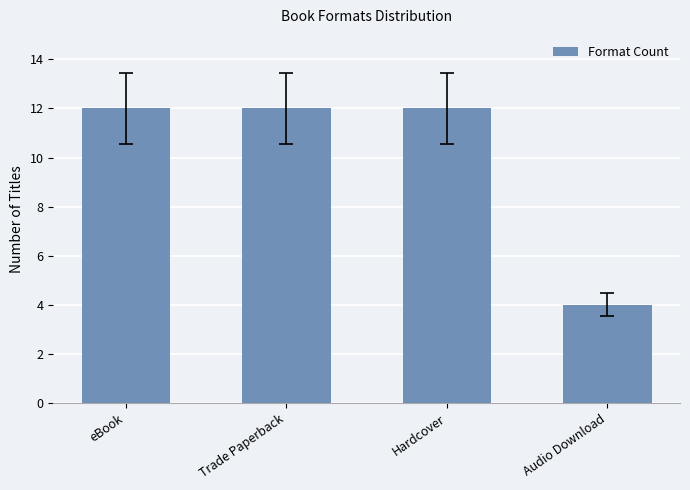

What is the maximum value shown in the chart?

12